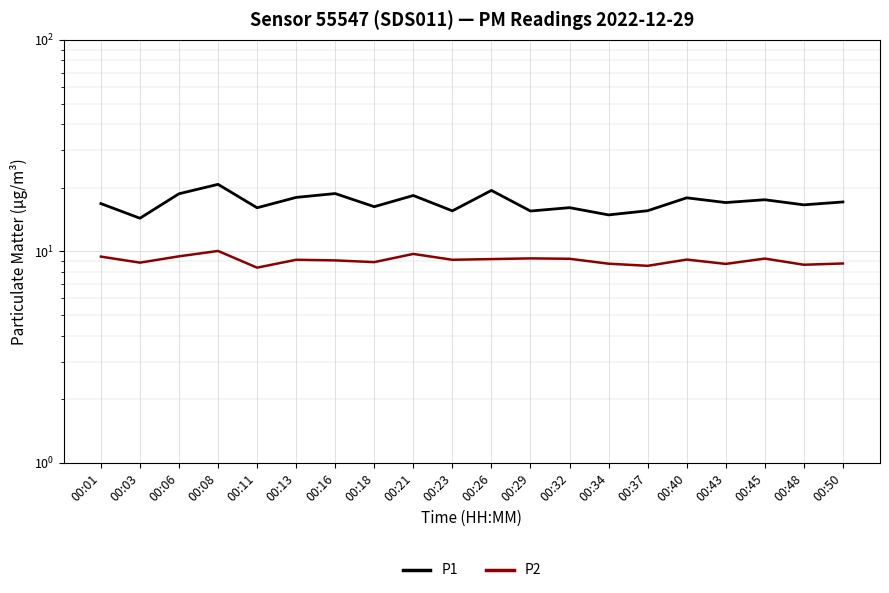

The value of P2 at 00:21 is 9.7. True or false?

True